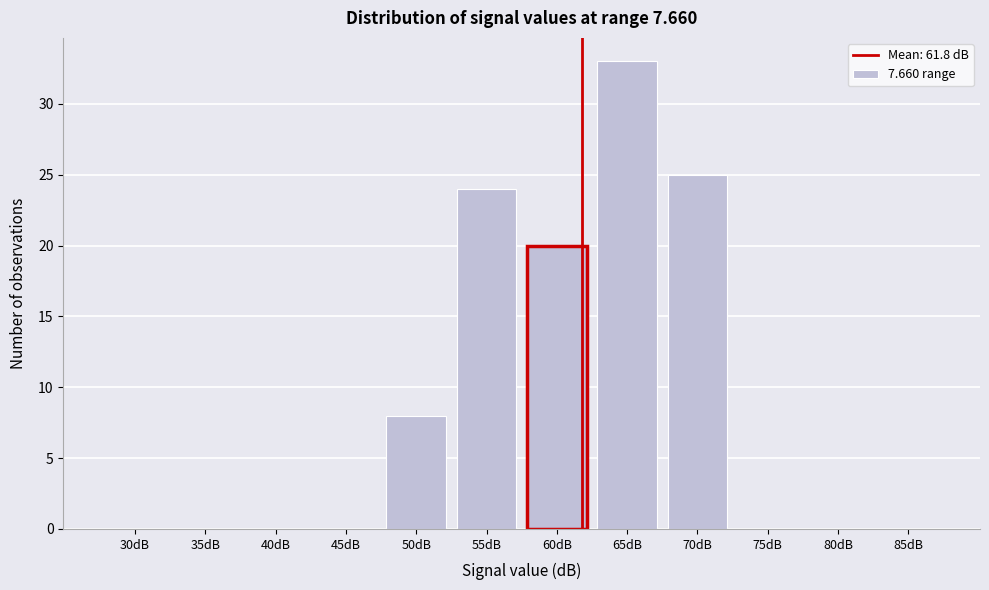

Reading right to left, transcribe all the data shown in this chart.

85dB=0	80dB=0	75dB=0	70dB=25	65dB=33	60dB=20	55dB=24	50dB=8	45dB=0	40dB=0	35dB=0	30dB=0